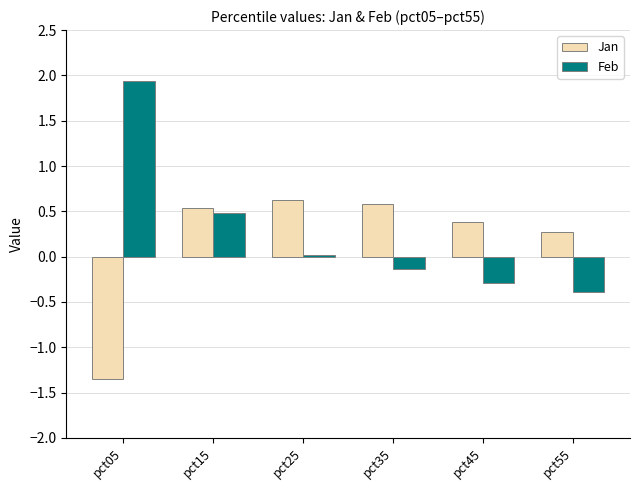

How many values in Jan are below zero?

1